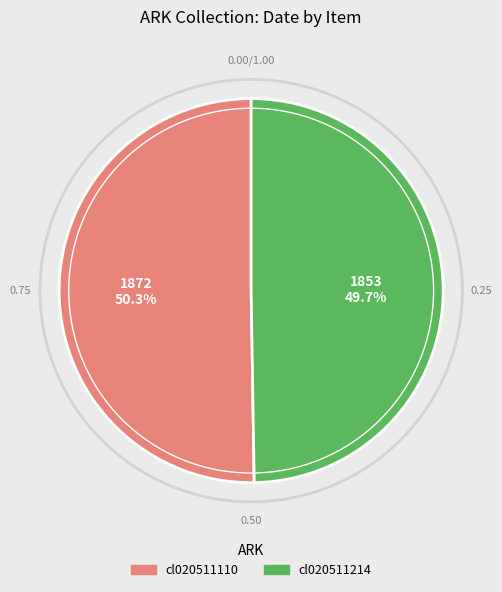

Which category has the smallest portion of the pie?

cl020511214